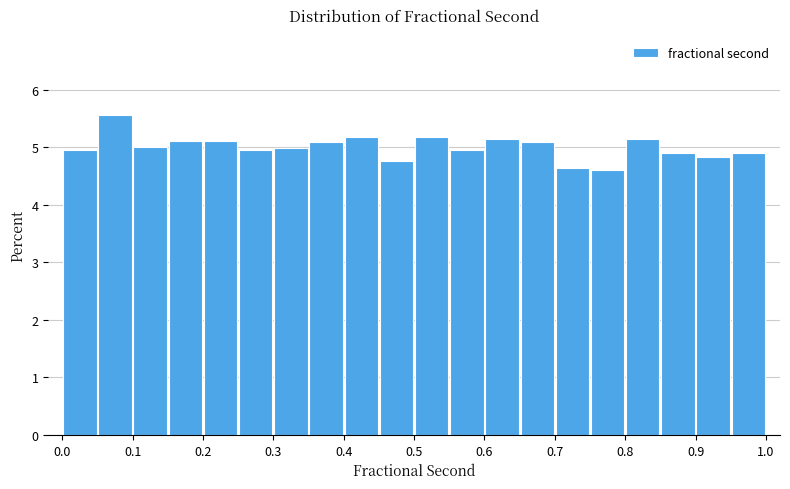

How tall is the bar that spans 0.55 to 0.60 on the x-axis? The values are not printed on the chart, so give them approximately, as read against the axis.

4.9